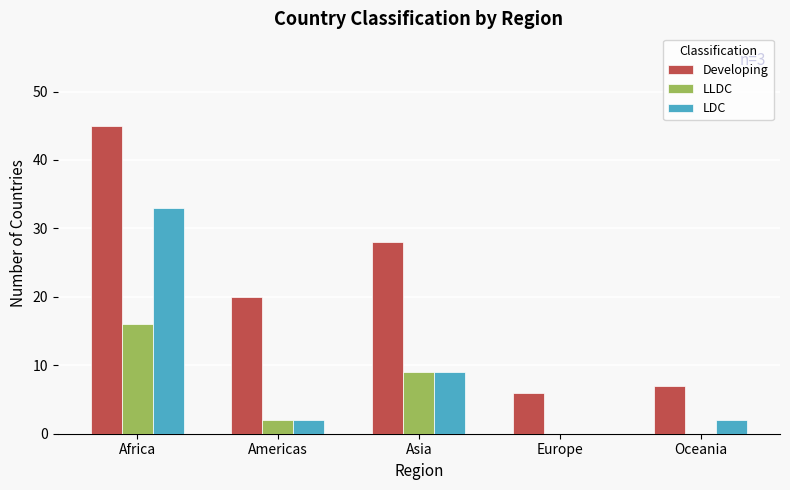

True or false: LDC has a value of 9 at Asia.

True